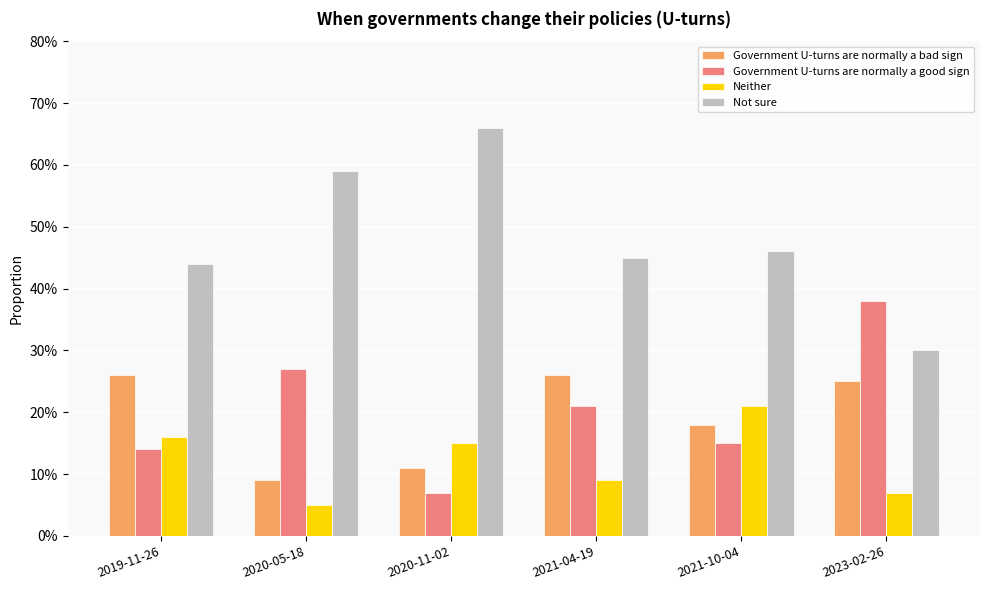

At which label does Government U-turns are normally a good sign reach its peak?

2023-02-26